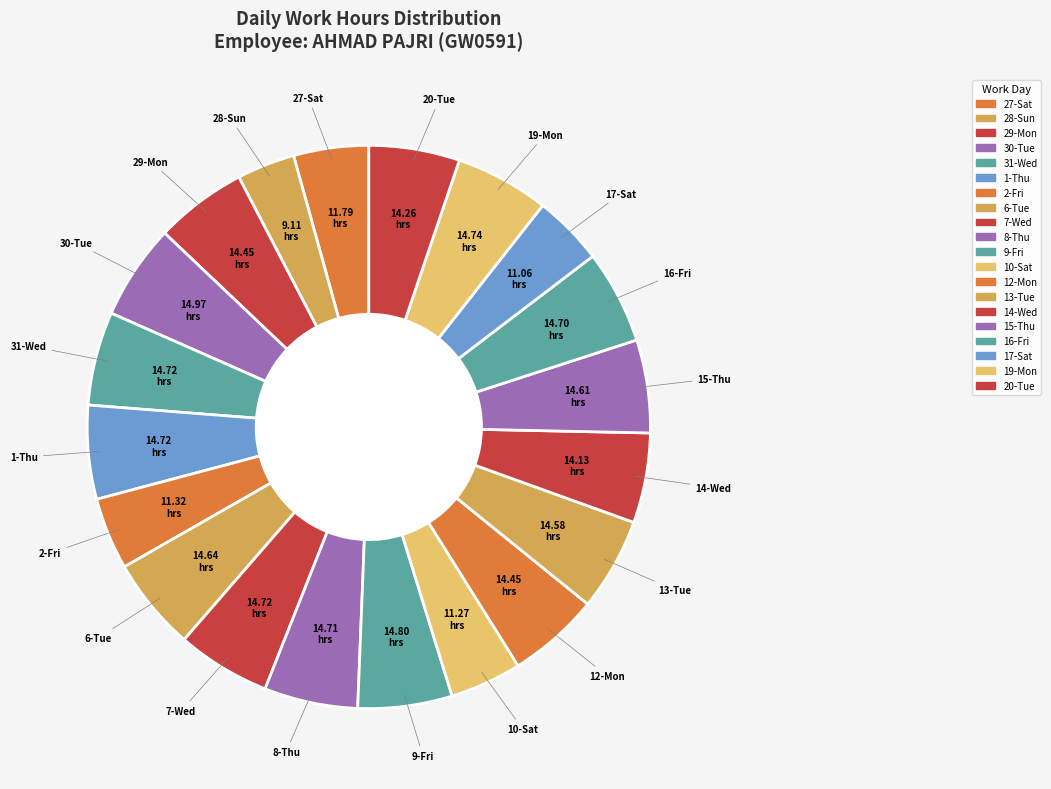

To the nearest percent, what is the difference between the largest and smallest slice percentages?

2%